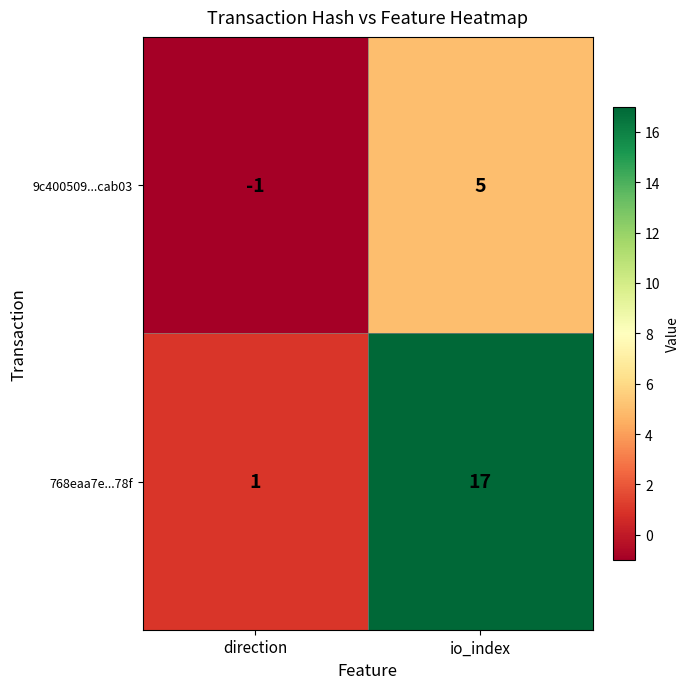

Reading left to right, list all the values displayed in this chart.

9c400509...cab03: -1	5
768eaa7e...78f: 1	17